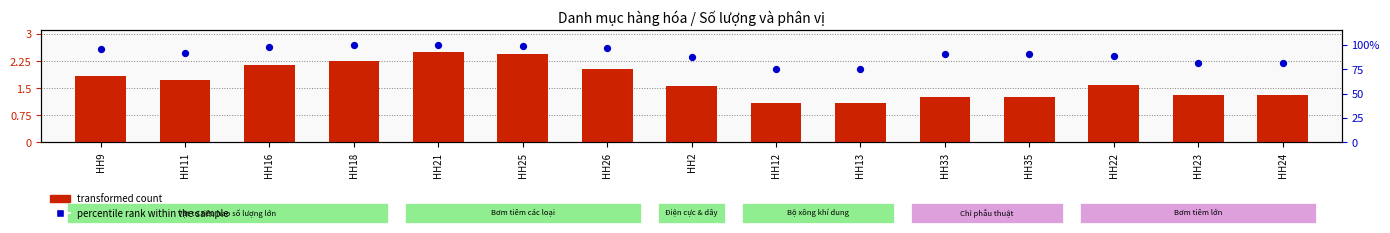

What is the total value across all series at HH26?

99.0